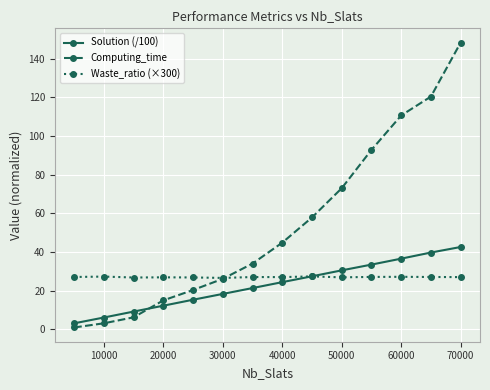

True or false: Solution (/100) has more than 1 interior local peaks.

False